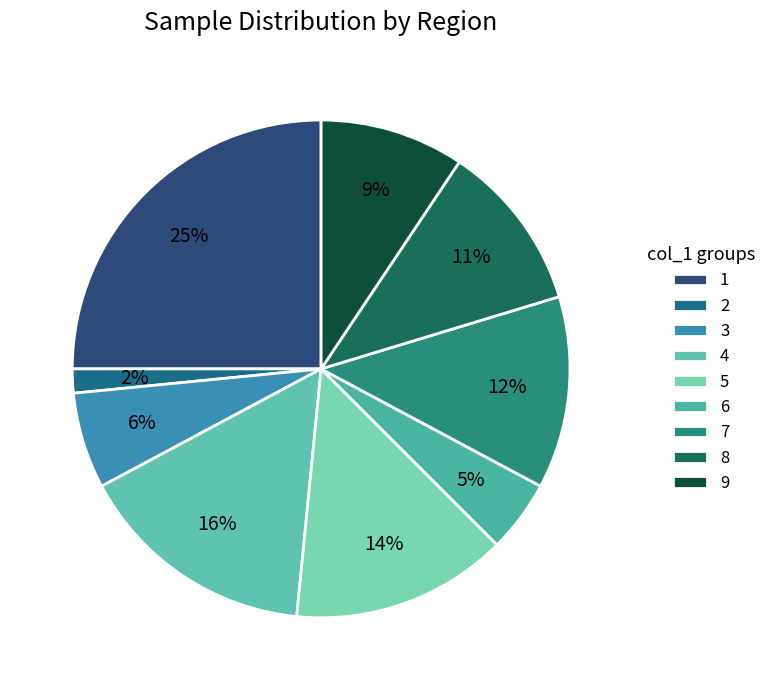

The 1 slice represents 1% of the pie. True or false?

False